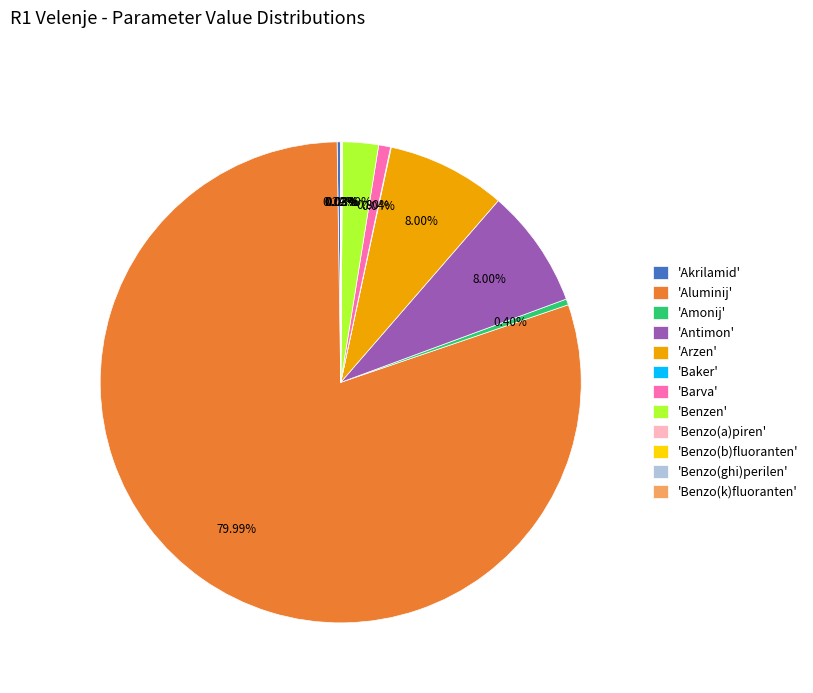

Is there a majority slice in this chart?

Yes